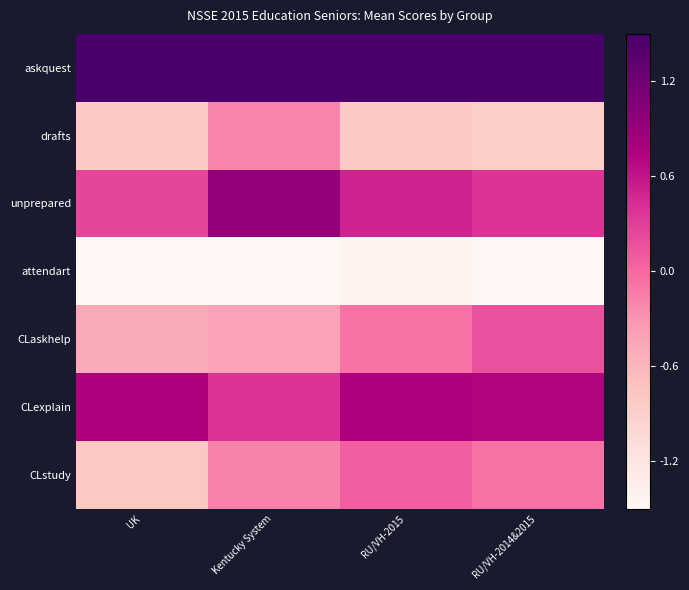

Which label corresponds to the smallest value in the chart?

Kentucky System